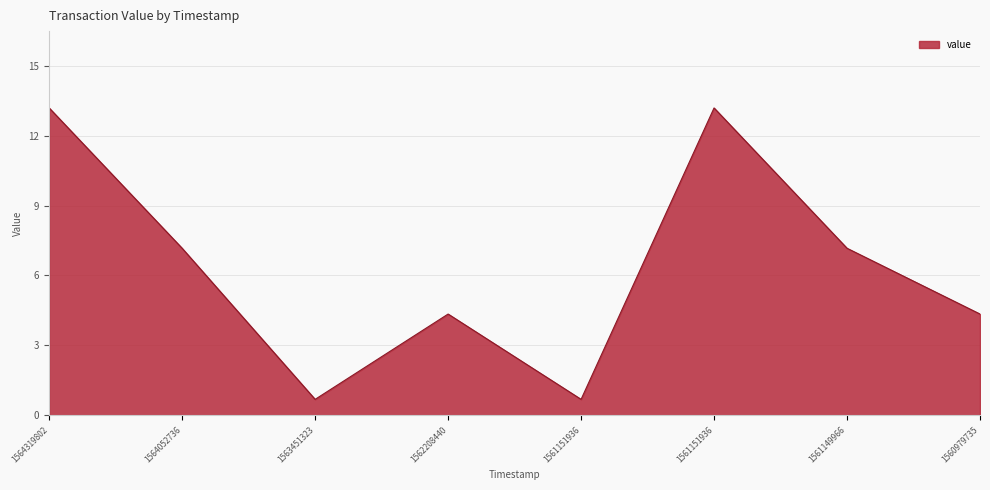

How many values exceed 7?

4